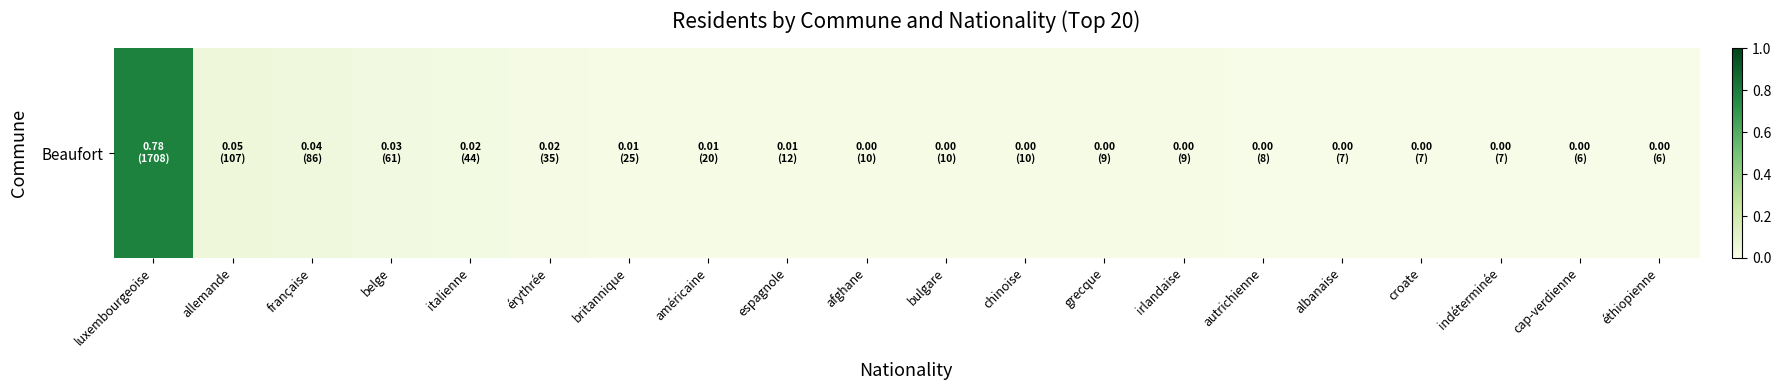

The chart shows a value of 0.0 at indéterminée. True or false?

False